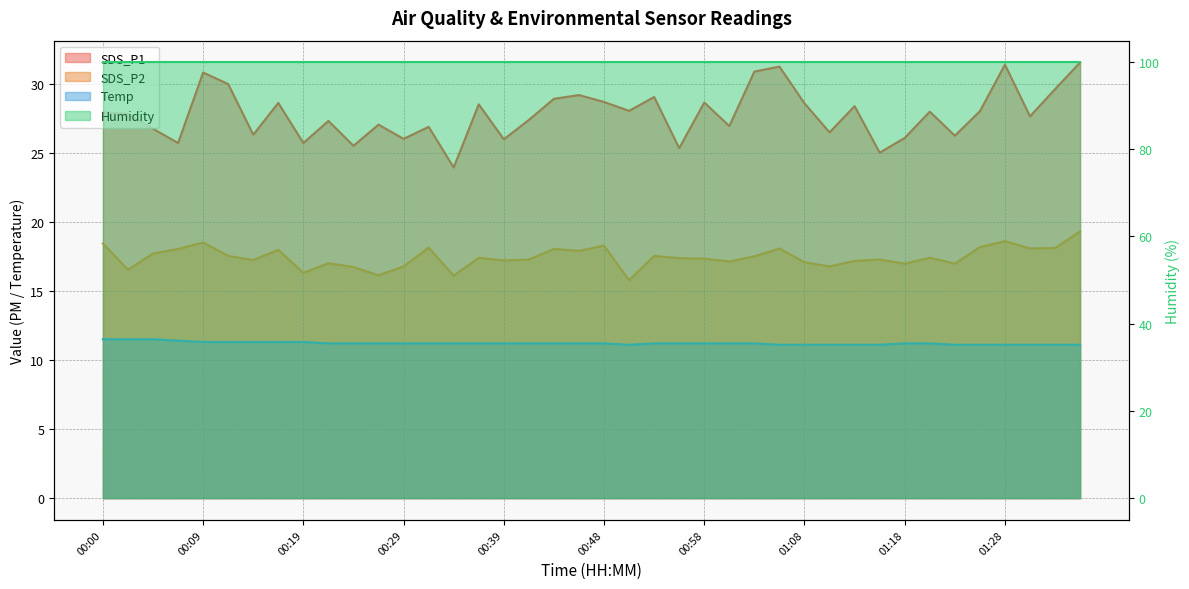

Does the chart display data point markers on the line(s)?

No